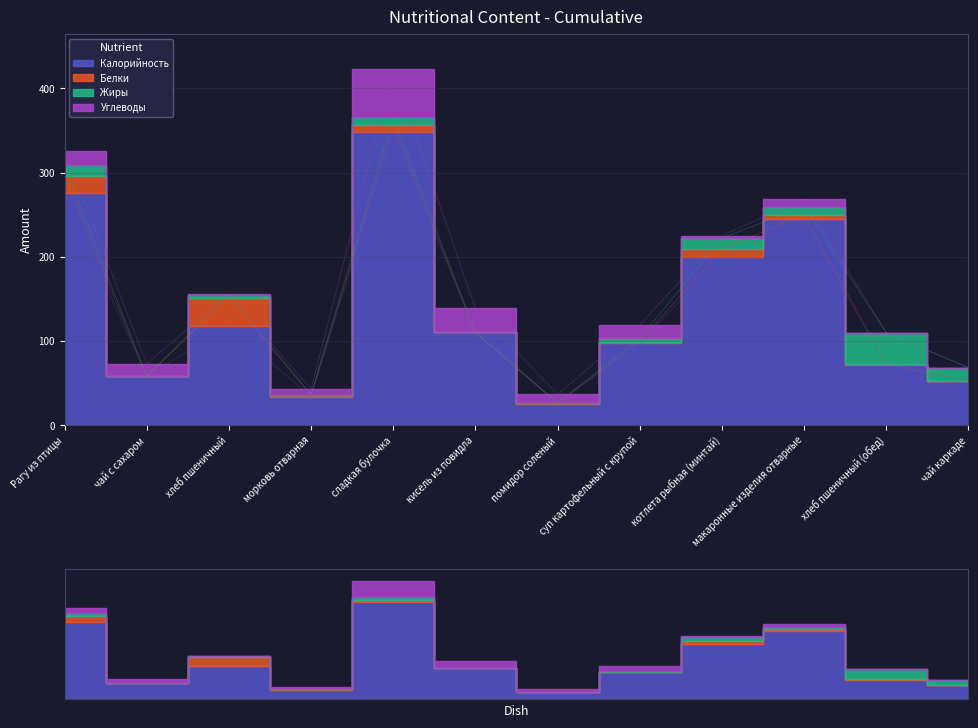

Which category has the highest value in the Жиры series?

хлеб пшеничный (обед)